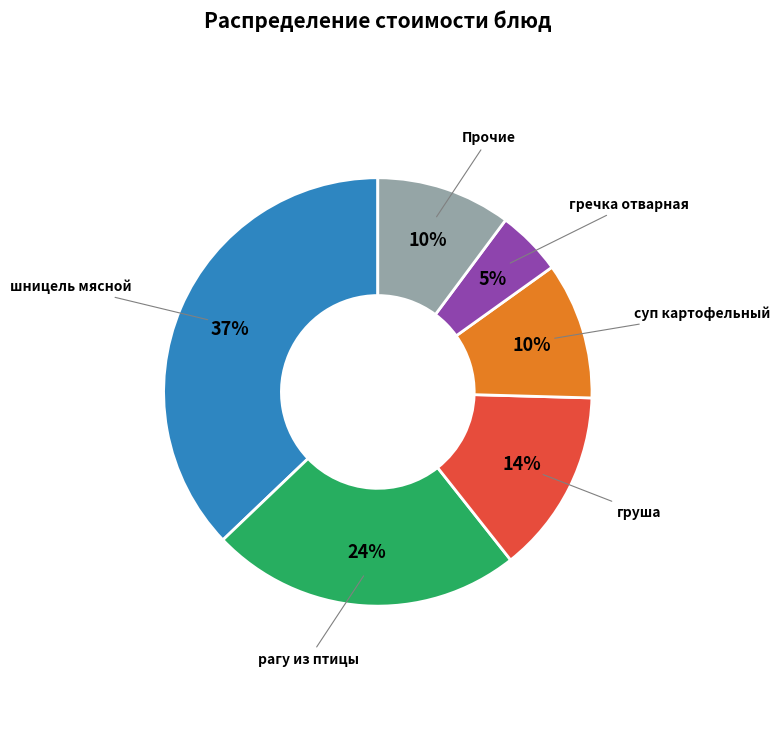

To the nearest percent, what is the difference between the largest and smallest slice percentages?

32%